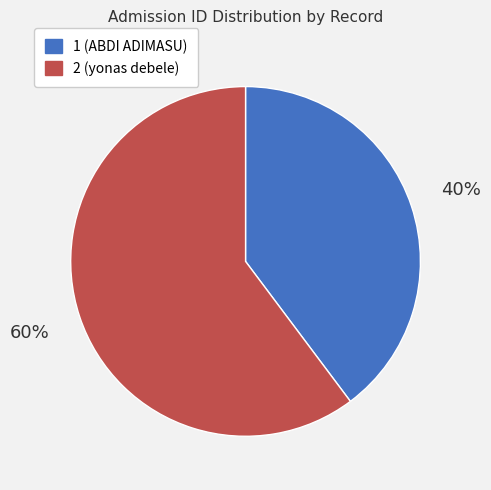

To the nearest percent, what is the difference between the largest and smallest slice percentages?

20%